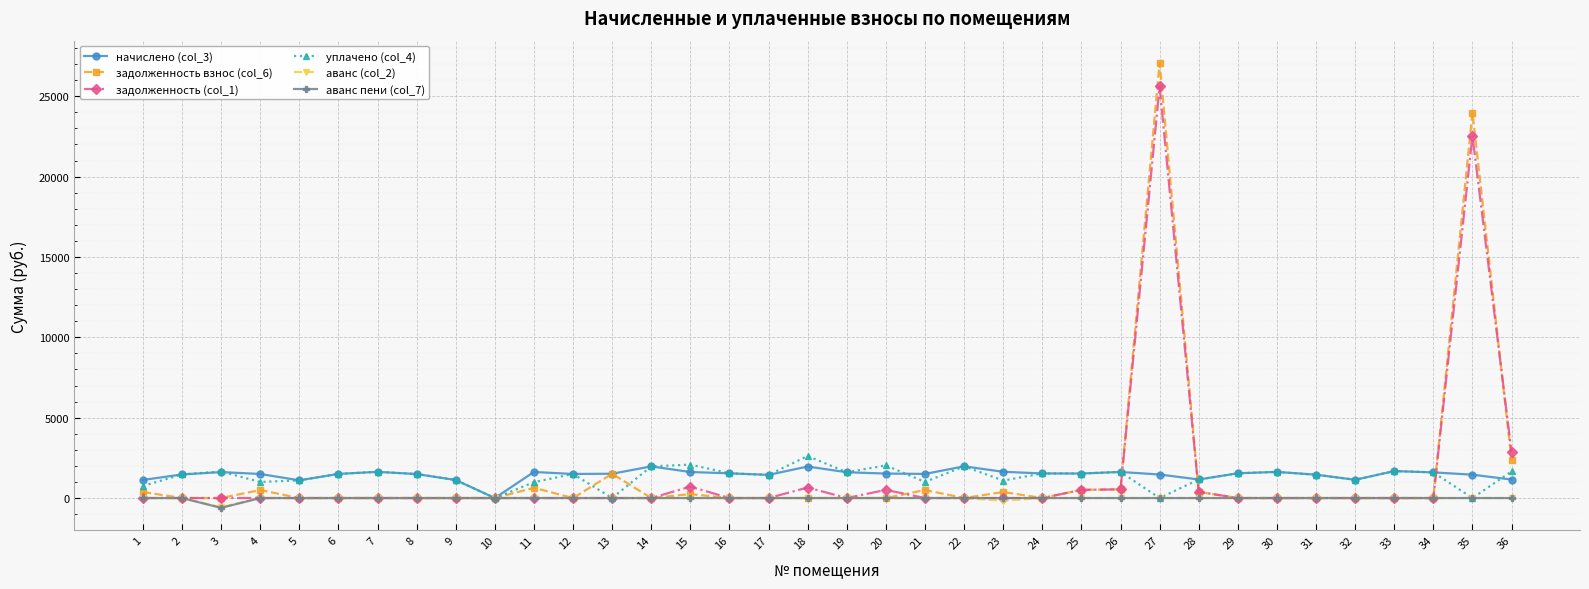

What is the value of the начислено (col_3) point at the 30th from the left?

1626.0